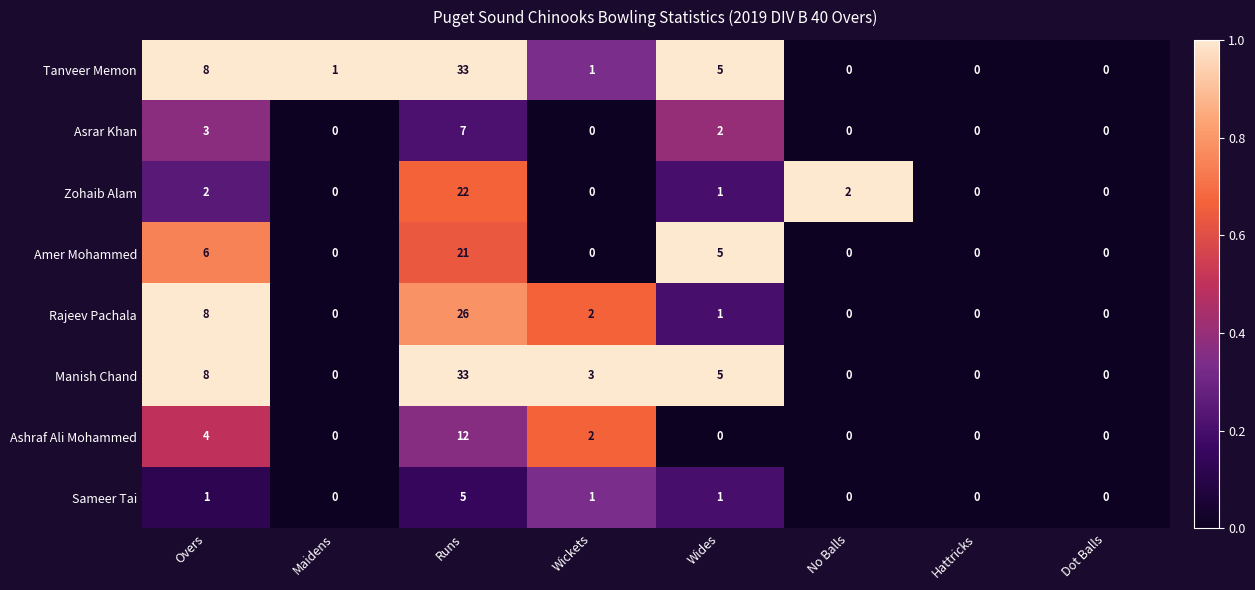

What is the sum of all Rajeev Pachala values?

37